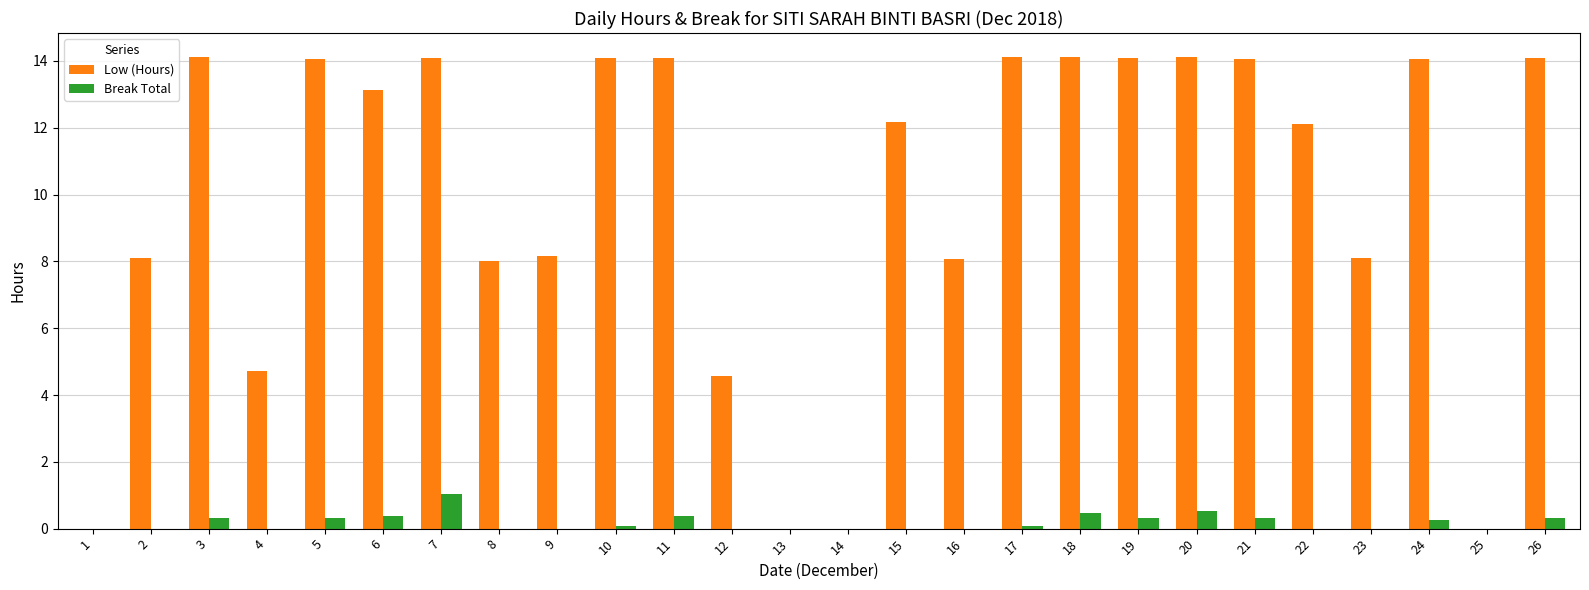

What is the sum of the Break Total values at 3 and 19?

0.6